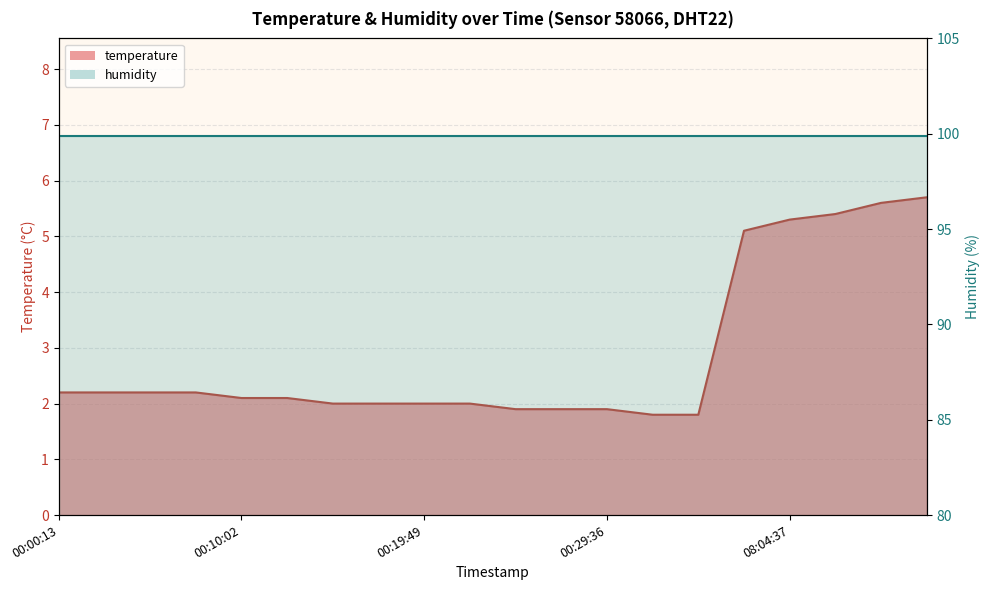

What is the difference between the maximum and minimum values?

3.9